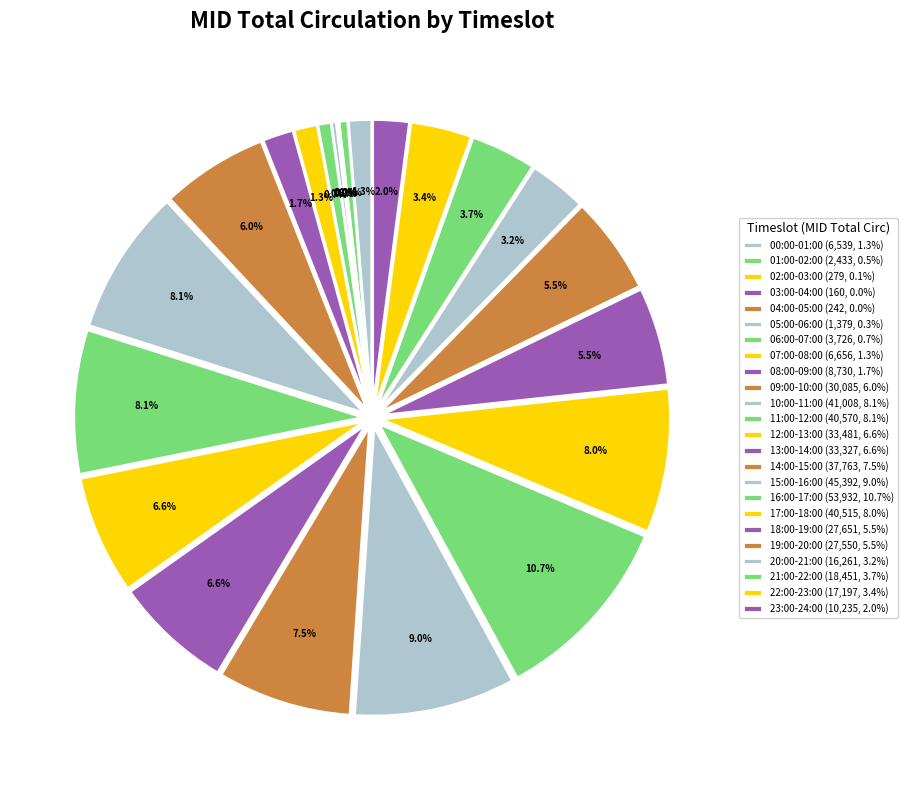

Do 05:00-06:00 and 11:00-12:00 together represent more than half of the pie?

No